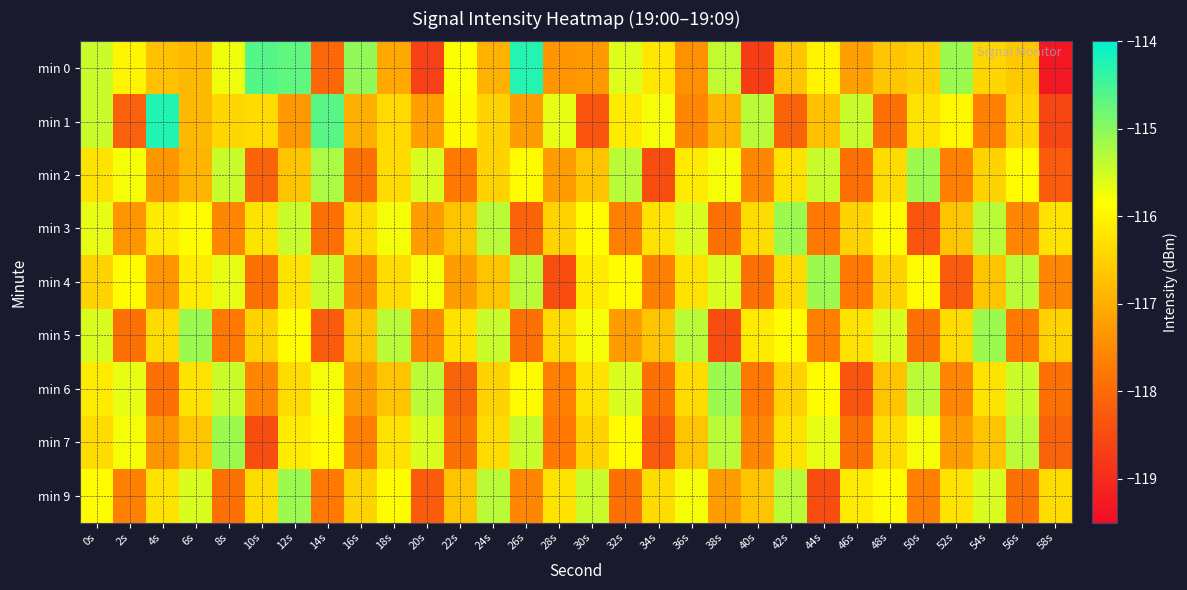

Reading left to right, transcribe all the data shown in this chart.

min 0: 0s=-115.4	2s=-116.0	4s=-116.7	6s=-116.8	8s=-115.7	10s=-114.6	12s=-114.7	14s=-118.0	16s=-115.1	18s=-117.1	20s=-118.7	22s=-115.8	24s=-116.9	26s=-114.3	28s=-117.3	30s=-117.3	32s=-115.6	34s=-116.2	36s=-117.4	38s=-115.4	40s=-118.7	42s=-116.7	44s=-116.0	46s=-117.2	48s=-116.7	50s=-116.5	52s=-115.1	54s=-116.4	56s=-116.6	58s=-119.3
min 1: 0s=-115.4	2s=-118.2	4s=-114.2	6s=-116.8	8s=-116.4	10s=-116.3	12s=-117.3	14s=-114.6	16s=-117.0	18s=-116.4	20s=-117.2	22s=-115.9	24s=-116.5	26s=-117.2	28s=-115.7	30s=-118.3	32s=-116.1	34s=-115.8	36s=-117.6	38s=-116.9	40s=-115.3	42s=-118.1	44s=-116.7	46s=-115.5	48s=-117.9	50s=-116.2	52s=-116.0	54s=-117.7	56s=-116.4	58s=-118.6
min 2: 0s=-116.2	2s=-115.8	4s=-117.3	6s=-116.9	8s=-115.5	10s=-118.1	12s=-116.7	14s=-115.2	16s=-117.9	18s=-116.3	20s=-115.6	22s=-117.8	24s=-116.5	26s=-115.9	28s=-117.2	30s=-116.7	32s=-115.3	34s=-118.5	36s=-116.1	38s=-115.8	40s=-117.6	42s=-116.2	44s=-115.5	46s=-117.9	48s=-116.3	50s=-115.1	52s=-117.7	54s=-116.5	56s=-115.9	58s=-118.2
min 3: 0s=-115.7	2s=-117.3	4s=-116.1	6s=-115.9	8s=-117.6	10s=-116.2	12s=-115.5	14s=-117.9	16s=-116.3	18s=-115.8	20s=-117.2	22s=-116.7	24s=-115.3	26s=-118.1	28s=-116.5	30s=-115.9	32s=-117.7	34s=-116.2	36s=-115.6	38s=-117.9	40s=-116.3	42s=-115.1	44s=-117.8	46s=-116.5	48s=-115.9	50s=-118.3	52s=-116.7	54s=-115.3	56s=-117.6	58s=-116.2
min 4: 0s=-116.5	2s=-115.9	4s=-117.3	6s=-116.1	8s=-115.7	10s=-117.9	12s=-116.2	14s=-115.5	16s=-117.6	18s=-116.3	20s=-115.8	22s=-117.2	24s=-116.7	26s=-115.3	28s=-118.5	30s=-116.1	32s=-115.9	34s=-117.7	36s=-116.2	38s=-115.6	40s=-117.9	42s=-116.3	44s=-115.1	46s=-117.8	48s=-116.5	50s=-115.9	52s=-118.2	54s=-116.7	56s=-115.3	58s=-117.6
min 5: 0s=-115.6	2s=-117.9	4s=-116.3	6s=-115.1	8s=-117.8	10s=-116.5	12s=-115.9	14s=-118.2	16s=-116.7	18s=-115.3	20s=-117.6	22s=-116.2	24s=-115.5	26s=-117.9	28s=-116.3	30s=-115.8	32s=-117.2	34s=-116.7	36s=-115.3	38s=-118.5	40s=-116.1	42s=-115.9	44s=-117.7	46s=-116.2	48s=-115.6	50s=-117.9	52s=-116.3	54s=-115.1	56s=-117.8	58s=-116.5
min 6: 0s=-116.1	2s=-115.7	4s=-117.9	6s=-116.2	8s=-115.5	10s=-117.6	12s=-116.3	14s=-115.8	16s=-117.2	18s=-116.7	20s=-115.3	22s=-118.1	24s=-116.5	26s=-115.9	28s=-117.7	30s=-116.2	32s=-115.6	34s=-117.9	36s=-116.3	38s=-115.1	40s=-117.8	42s=-116.5	44s=-115.9	46s=-118.3	48s=-116.7	50s=-115.3	52s=-117.6	54s=-116.2	56s=-115.5	58s=-117.9
min 7: 0s=-116.3	2s=-115.8	4s=-117.3	6s=-116.7	8s=-115.1	10s=-118.5	12s=-116.1	14s=-115.9	16s=-117.7	18s=-116.2	20s=-115.6	22s=-117.9	24s=-116.3	26s=-115.5	28s=-117.8	30s=-116.5	32s=-115.9	34s=-118.2	36s=-116.7	38s=-115.3	40s=-117.6	42s=-116.2	44s=-115.7	46s=-117.9	48s=-116.3	50s=-115.8	52s=-117.2	54s=-116.7	56s=-115.3	58s=-118.1
min 9: 0s=-115.9	2s=-117.7	4s=-116.2	6s=-115.6	8s=-117.9	10s=-116.3	12s=-115.1	14s=-117.8	16s=-116.5	18s=-115.9	20s=-118.2	22s=-116.7	24s=-115.3	26s=-117.6	28s=-116.2	30s=-115.5	32s=-117.9	34s=-116.3	36s=-115.8	38s=-117.2	40s=-116.7	42s=-115.3	44s=-118.5	46s=-116.1	48s=-115.9	50s=-117.7	52s=-116.2	54s=-115.6	56s=-117.9	58s=-116.3